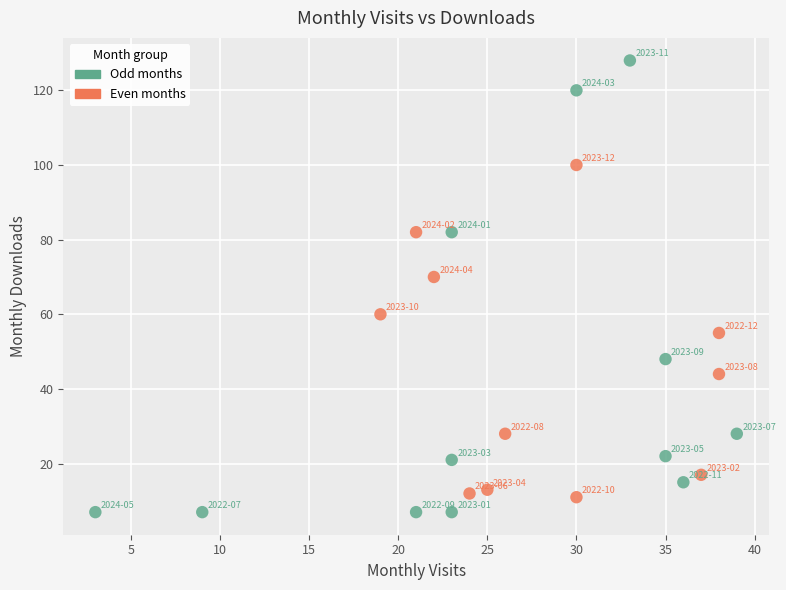

Which series contains the highest Y value?

Odd months